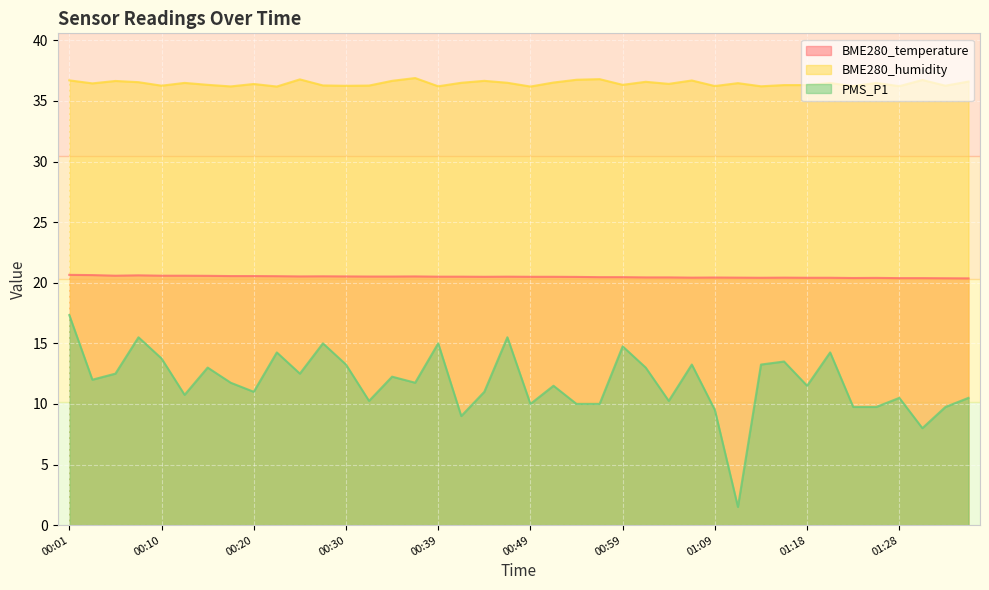

What is the value of the BME280_temperature point at the 36th from the left?

20.4